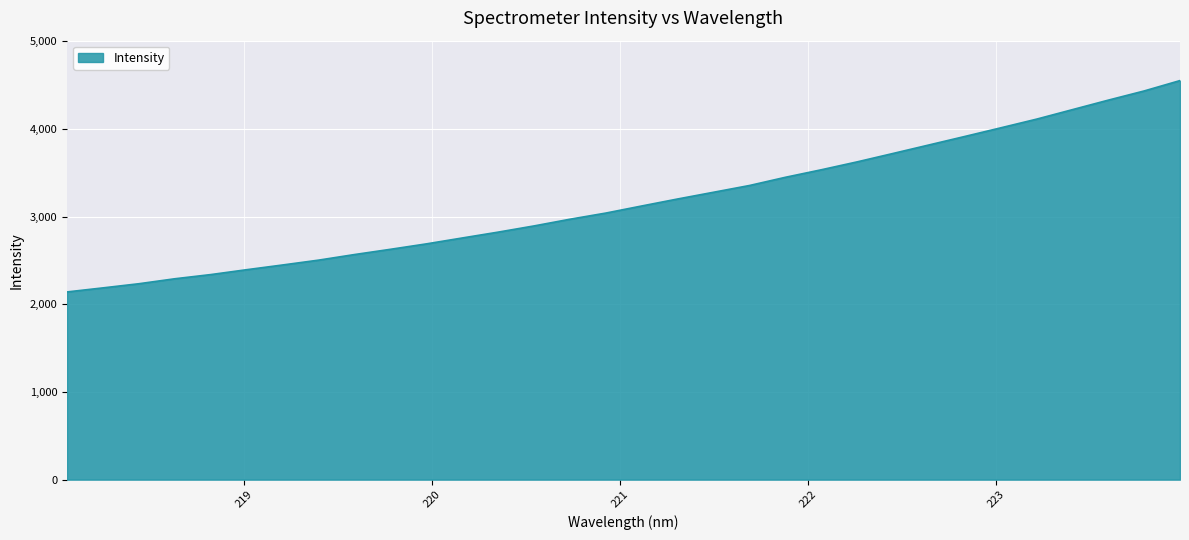

What is the maximum value shown in the chart?

4552.4